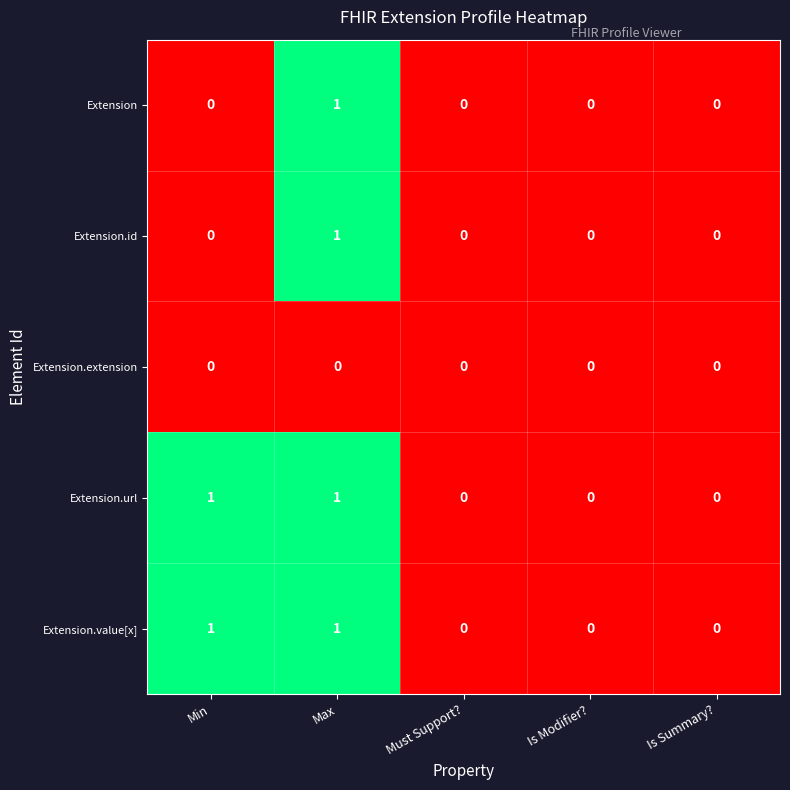

At which label does Extension reach its peak?

Max